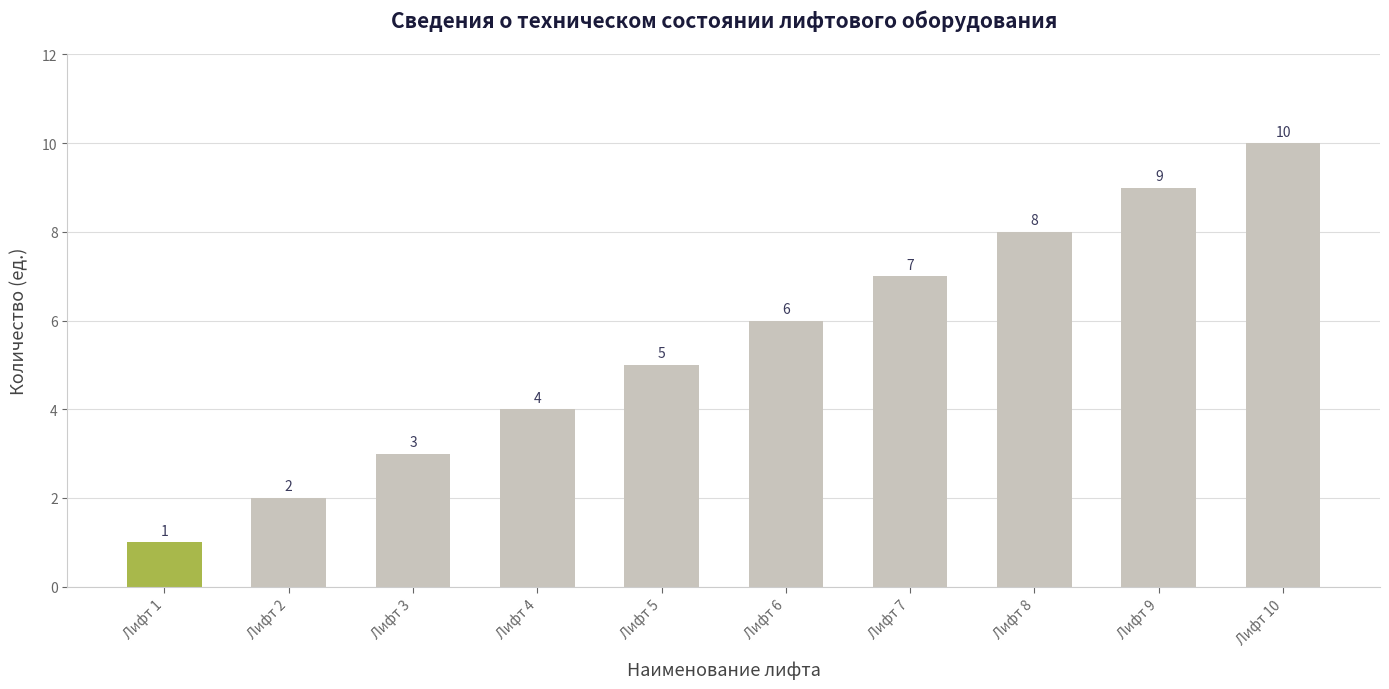

What is the difference between the maximum and second lowest values?

8